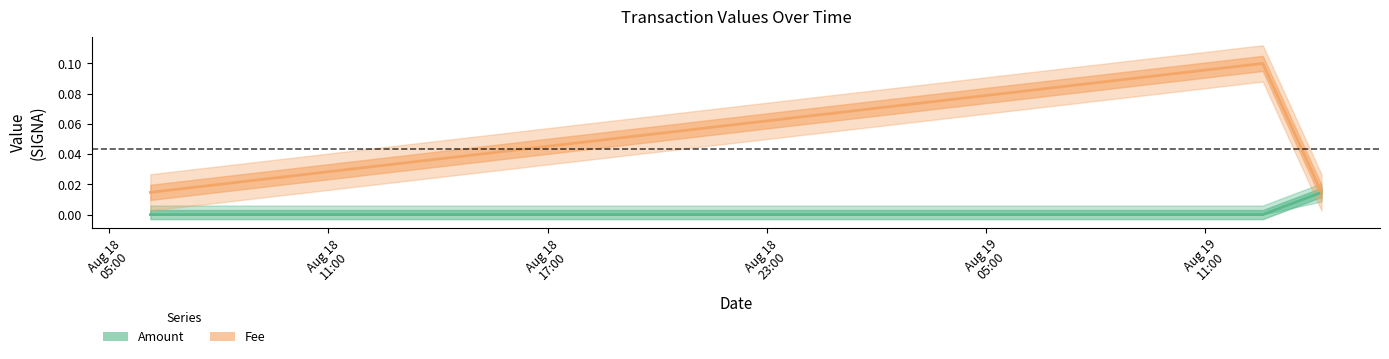

How many Amount values are between 0 and 1?

3